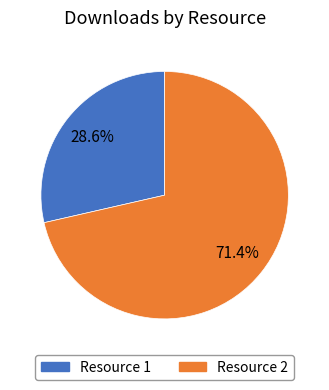

How much of the chart is everything except Resource 2?

28.6%